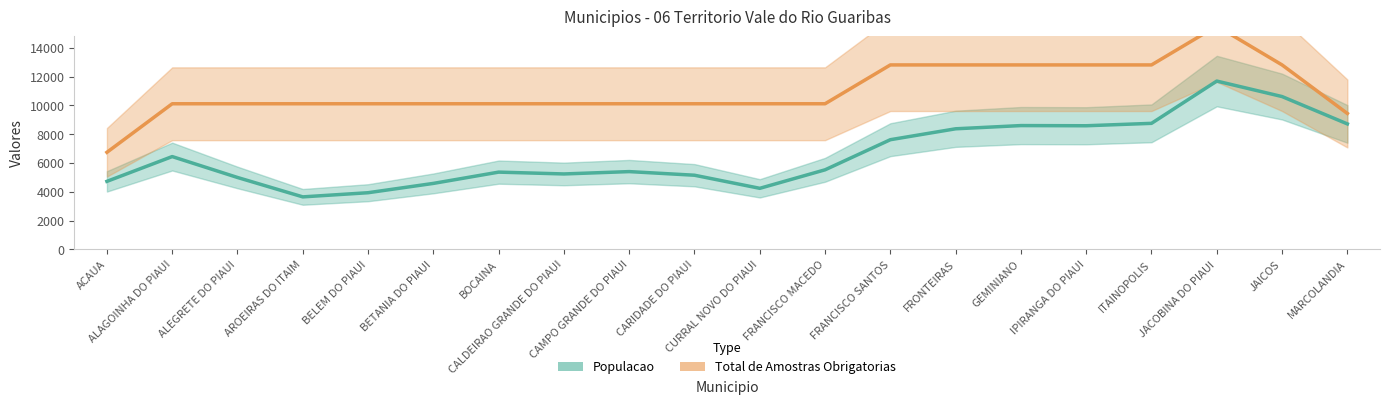

At which label does Total de Amostras Obrigatorias first exceed 10112?

ALAGOINHA DO PIAUI